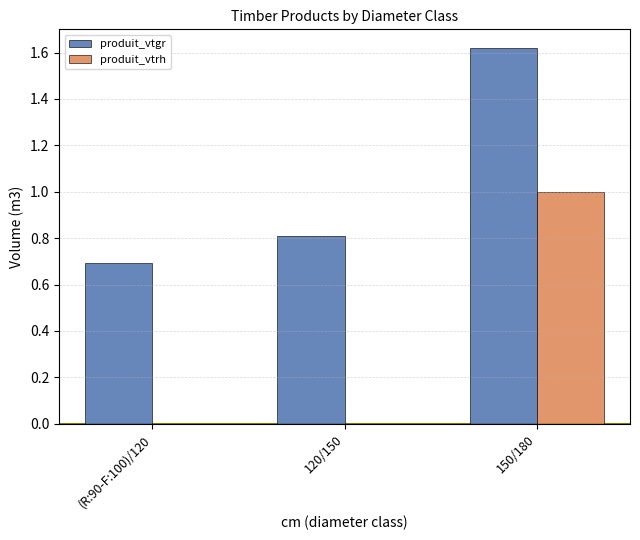

Is the value of produit_vtgr at 120/150 greater than the value of produit_vtrh at (R:90-F:100)/120?

Yes